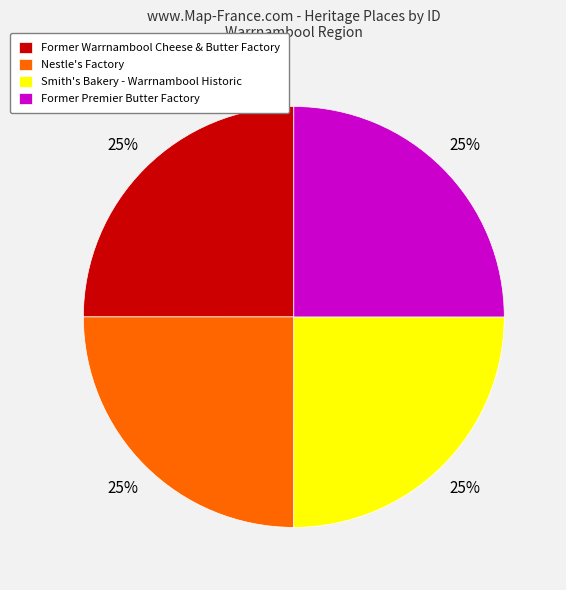

Is there a majority slice in this chart?

No